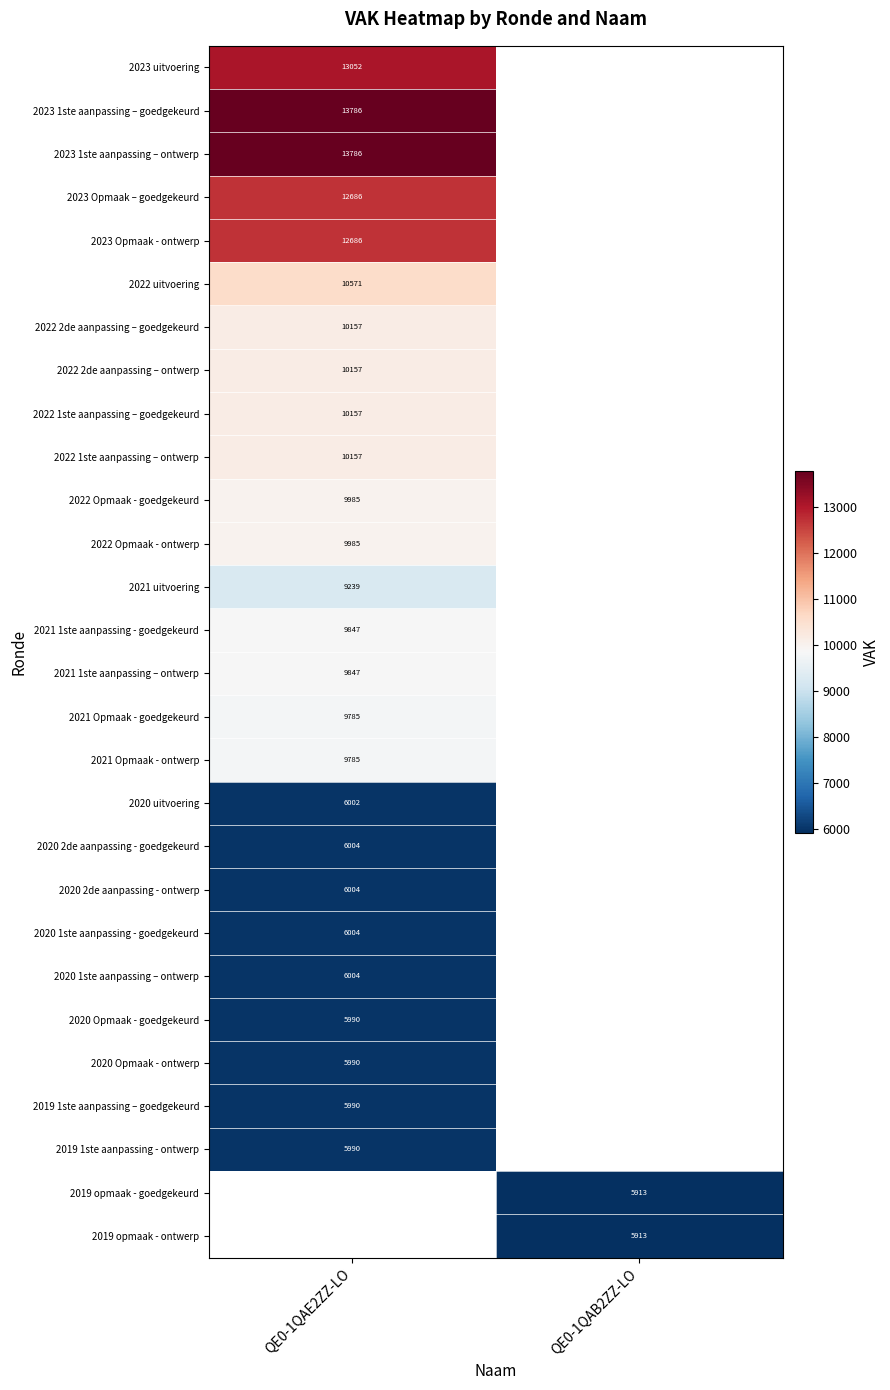

The value of 2021 Opmaak - ontwerp at QE0-1QAE2ZZ-LO is 5470.3. True or false?

False